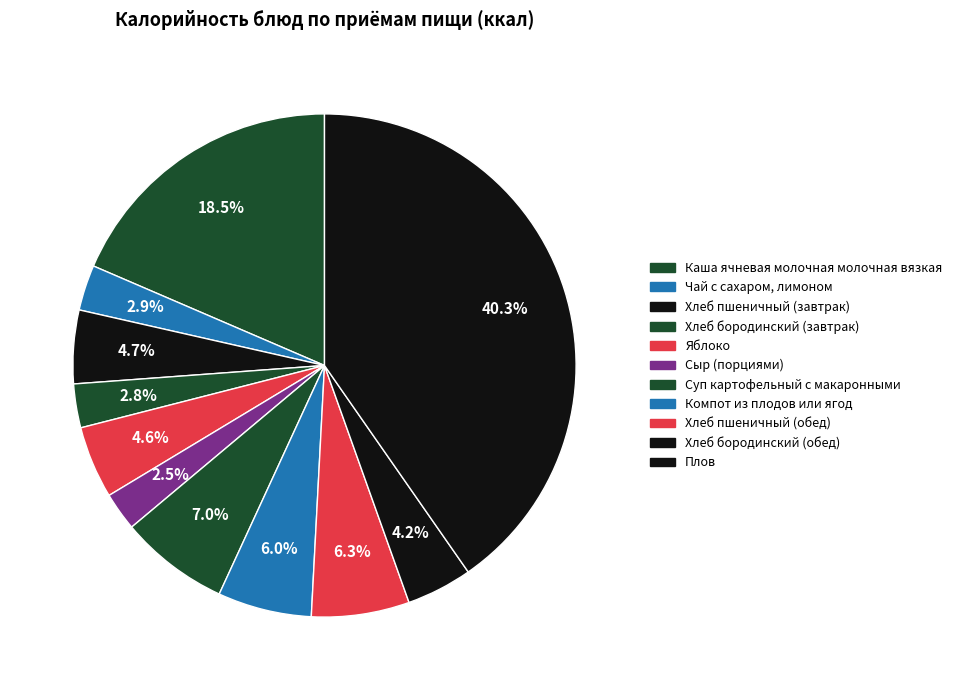

To the nearest percent, what is the difference between the Хлеб пшеничный (обед) and Суп картофельный с макаронными slice percentages?

1%